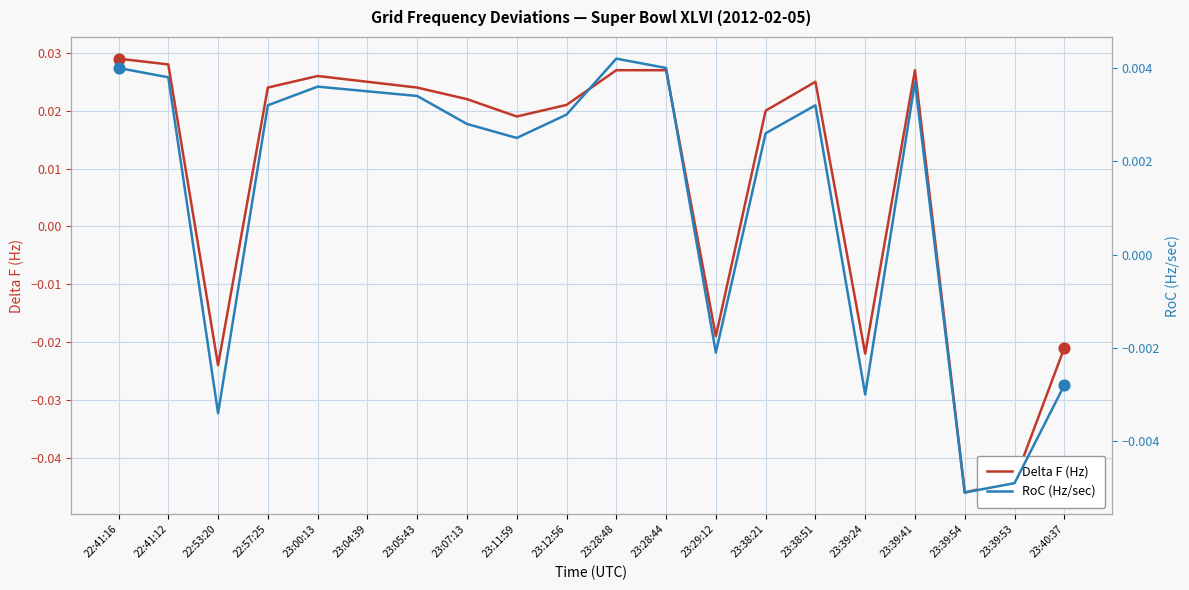

Which series has the widest spread of Y values?

Delta F (Hz)